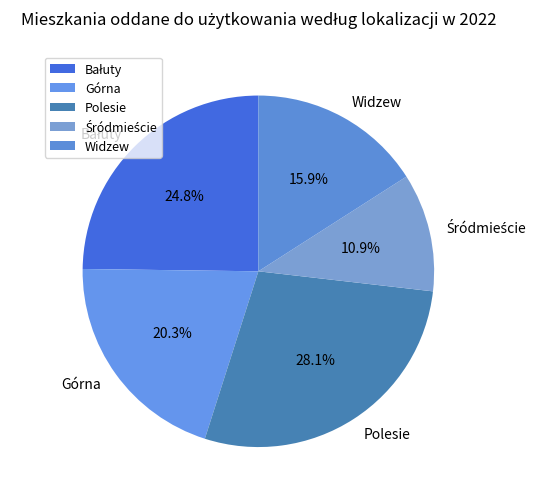

What is the ratio of the value at Górna to the value at Widzew?

1.3